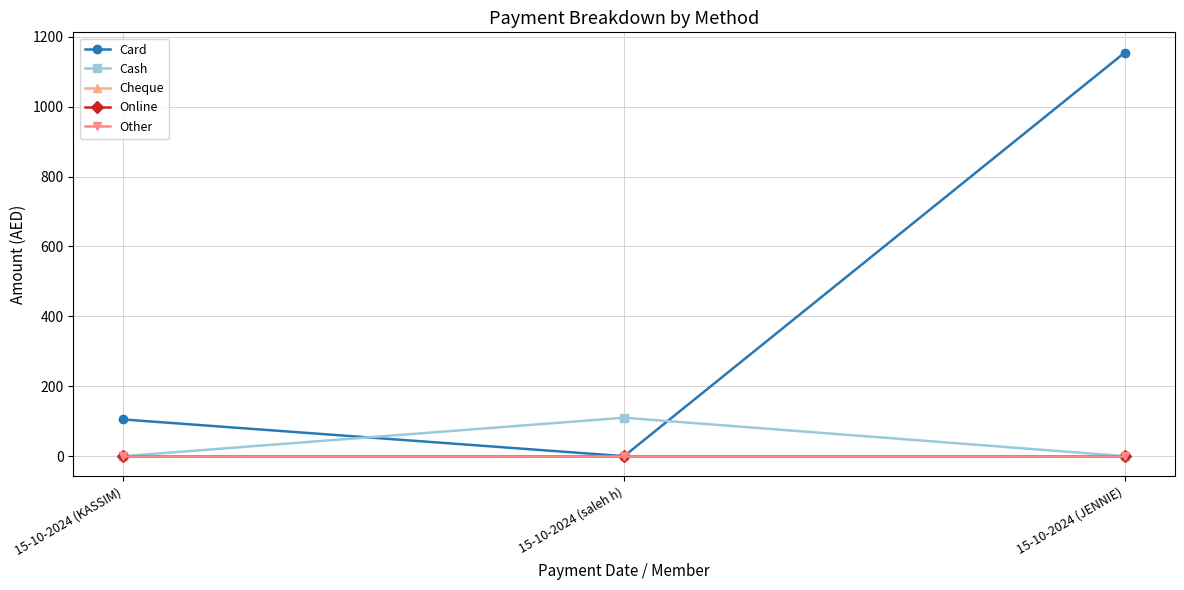

How many categories are shown in the chart?

3